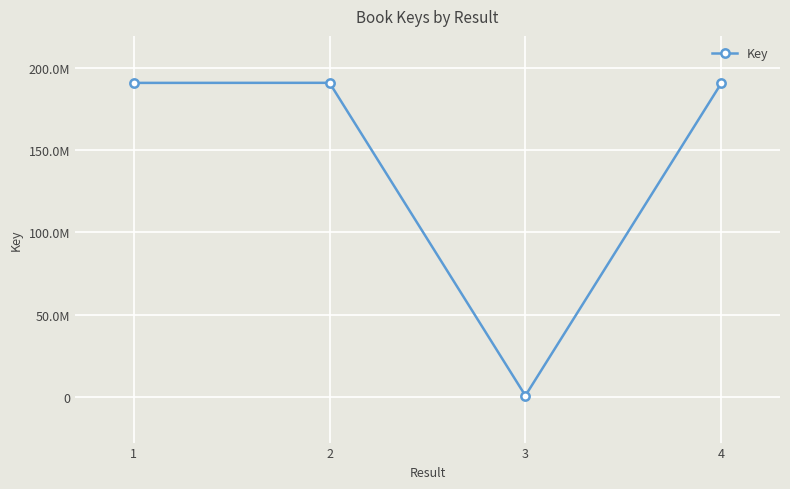

Does the chart have visible grid lines?

Yes